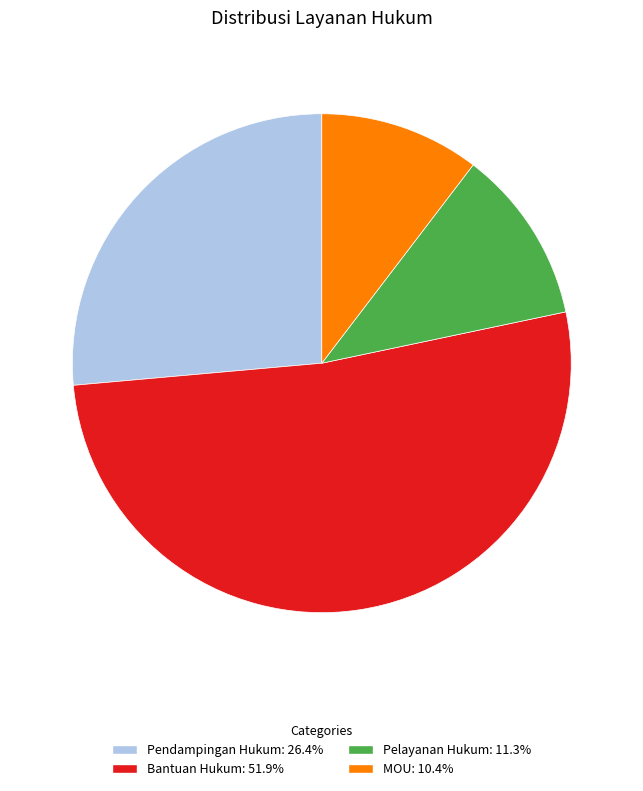

Is Bantuan Hukum the majority of the pie?

Yes